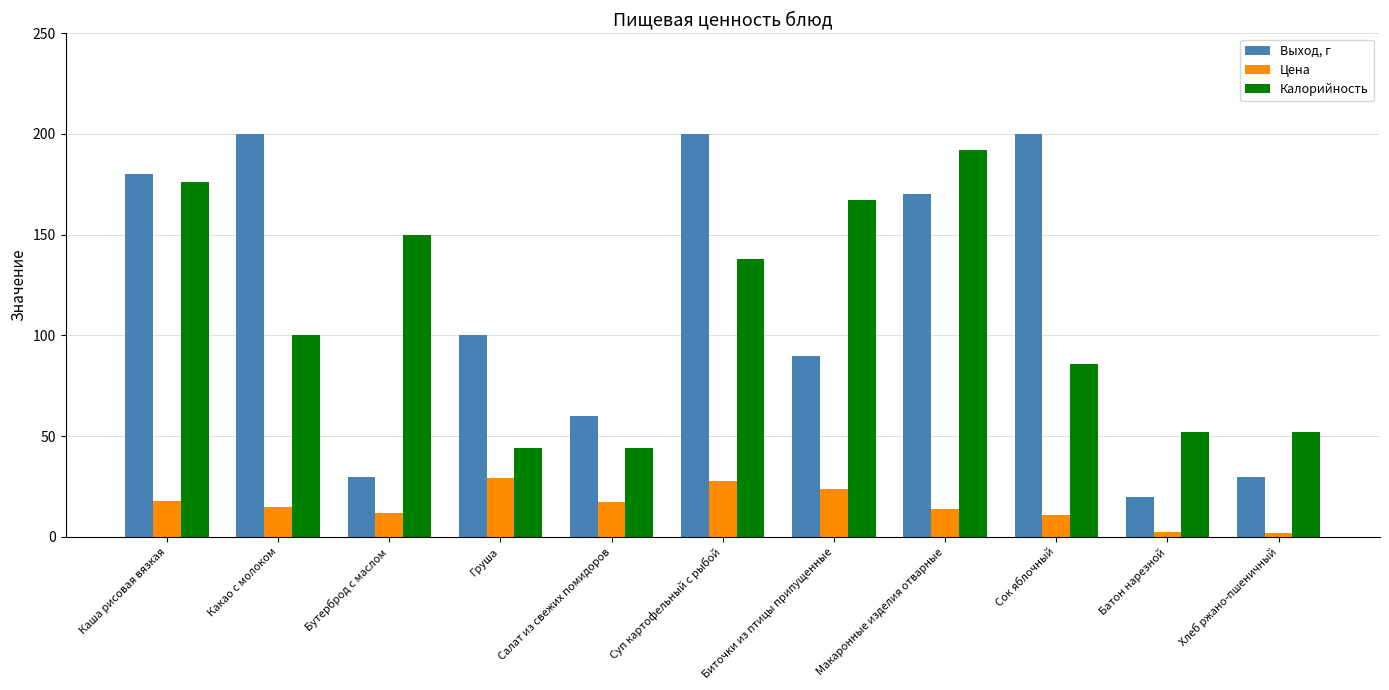

What value does the Цена series have at Хлеб ржано-пшеничный?

2.2